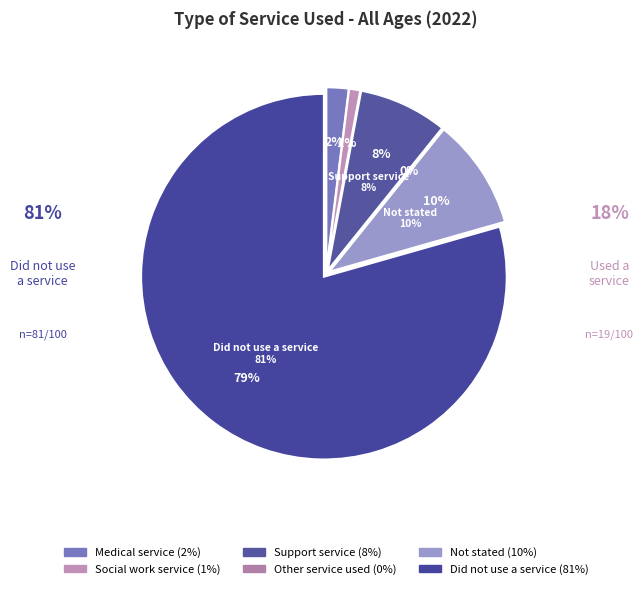

Count the number of slices in the pie.

6